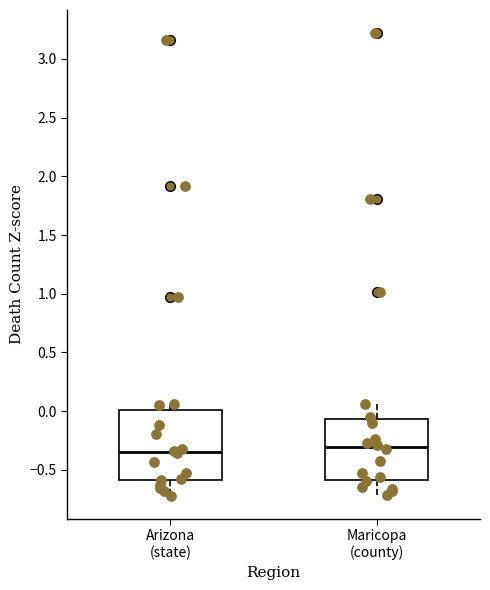

Reading left to right, transcribe this box plot: for each box, give where its median line is, the range the box spans, and where its two whiskers end, as read against the y-axis. The values are not printed on the chart, so give them approximately, as read against the axis.

Arizona (state): median -0.35, box -0.60 to 0.00, whiskers -0.70 to 0.05
Maricopa (county): median -0.30, box -0.60 to -0.05, whiskers -0.70 to 0.05